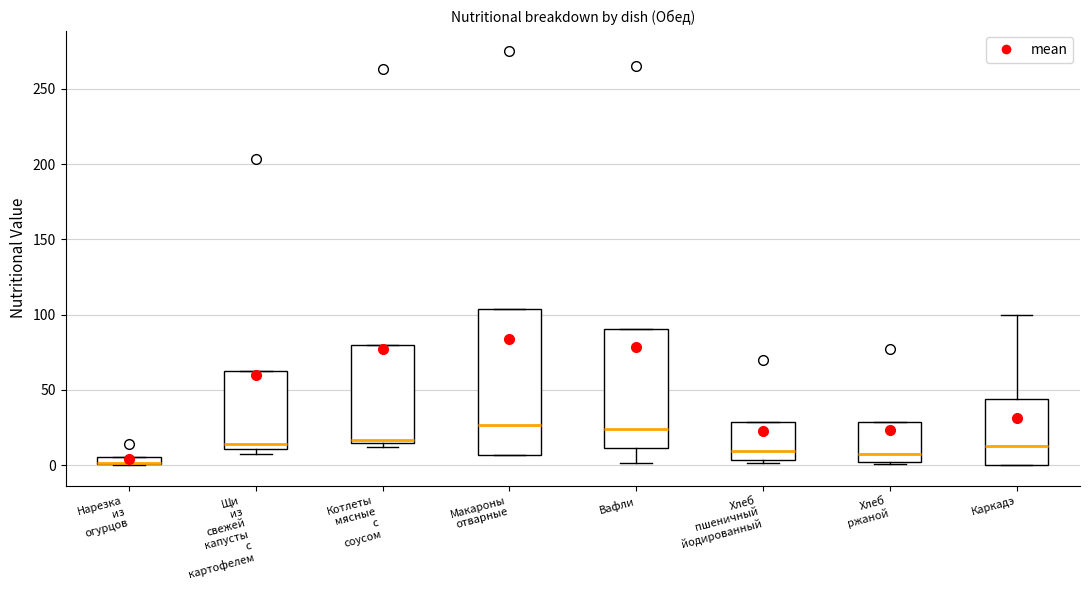

Comparing the boxes themselves (not the whiskers), which one is the tallest?

Макароны отварные